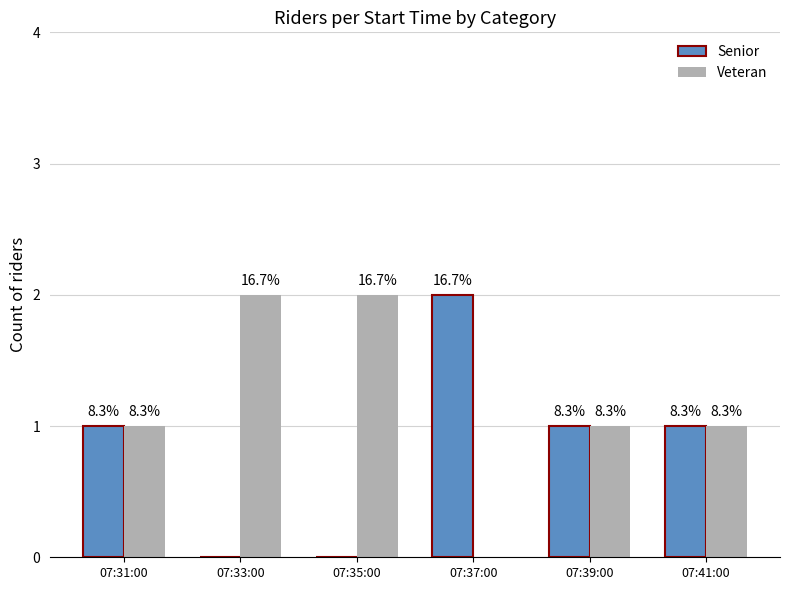

Which category has the highest value in the Senior series?

07:37:00